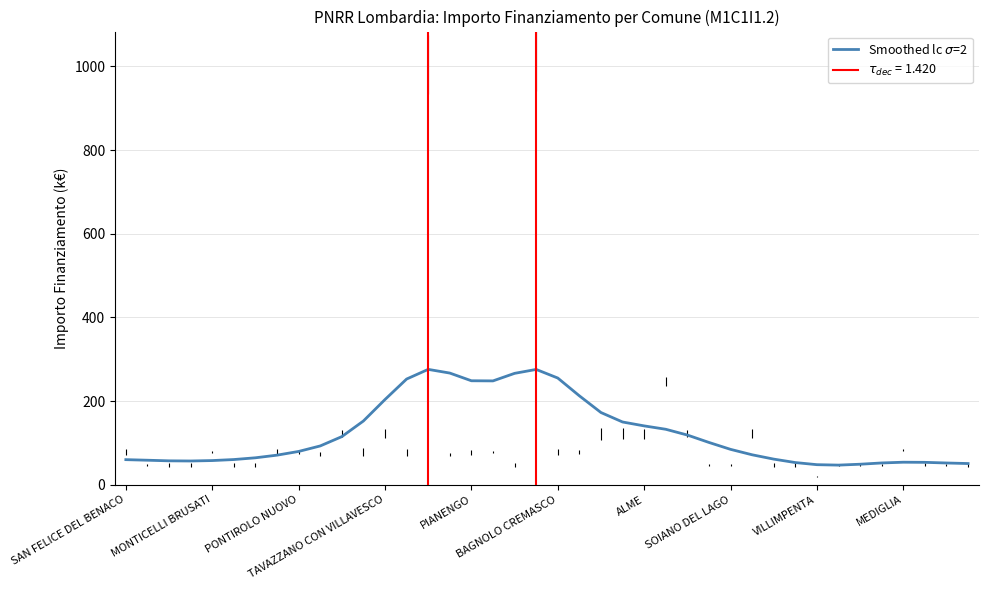

True or false: there are more than 0 points higher than both neighbors.

True